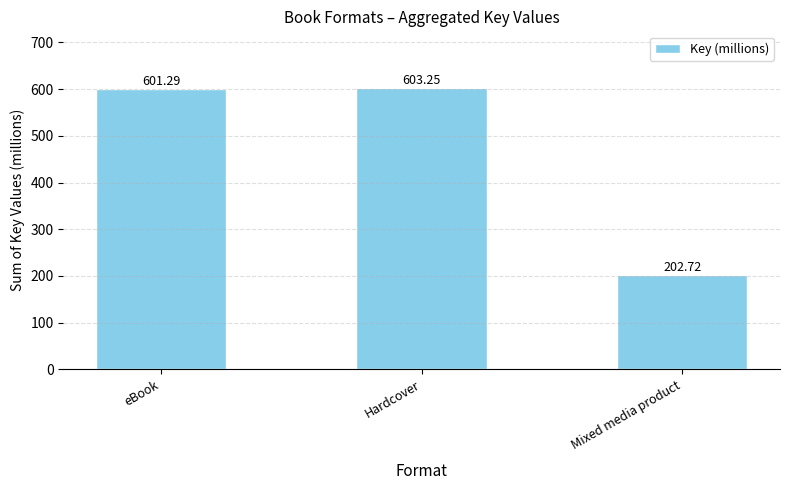

List the labels in order of value, largest first.

Hardcover, eBook, Mixed media product